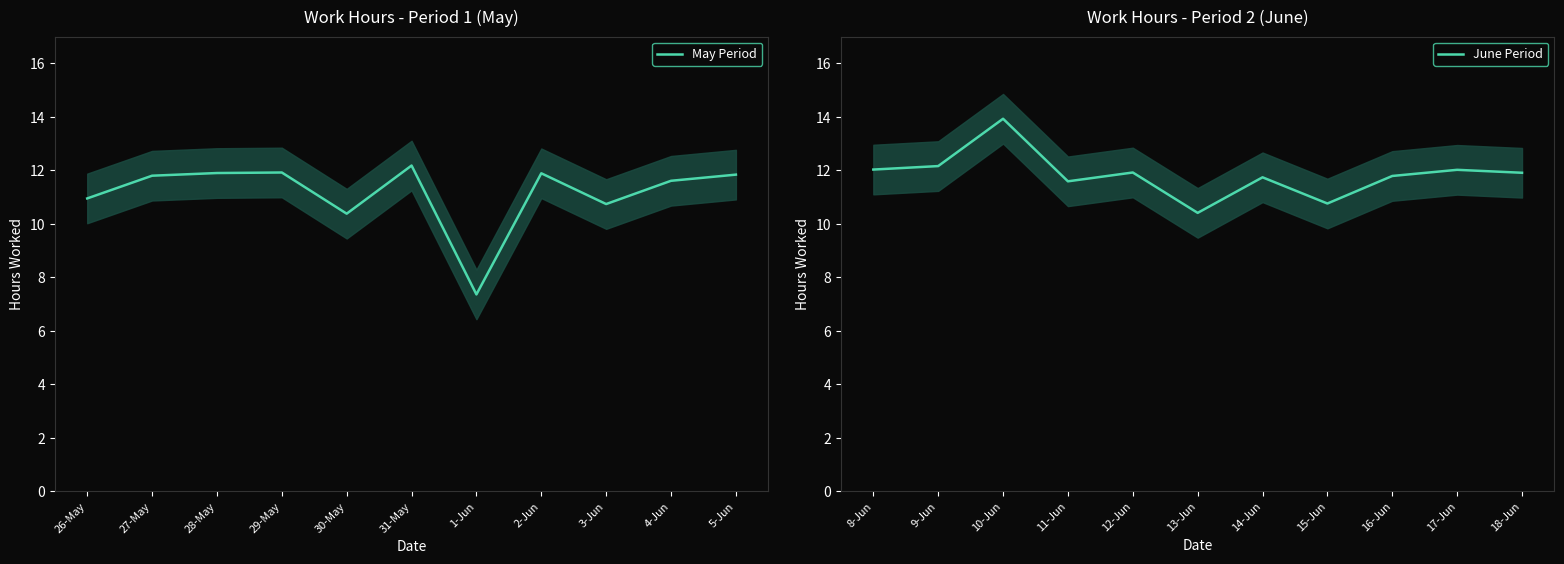

Which category has the lowest value in the May Period series?

1-Jun